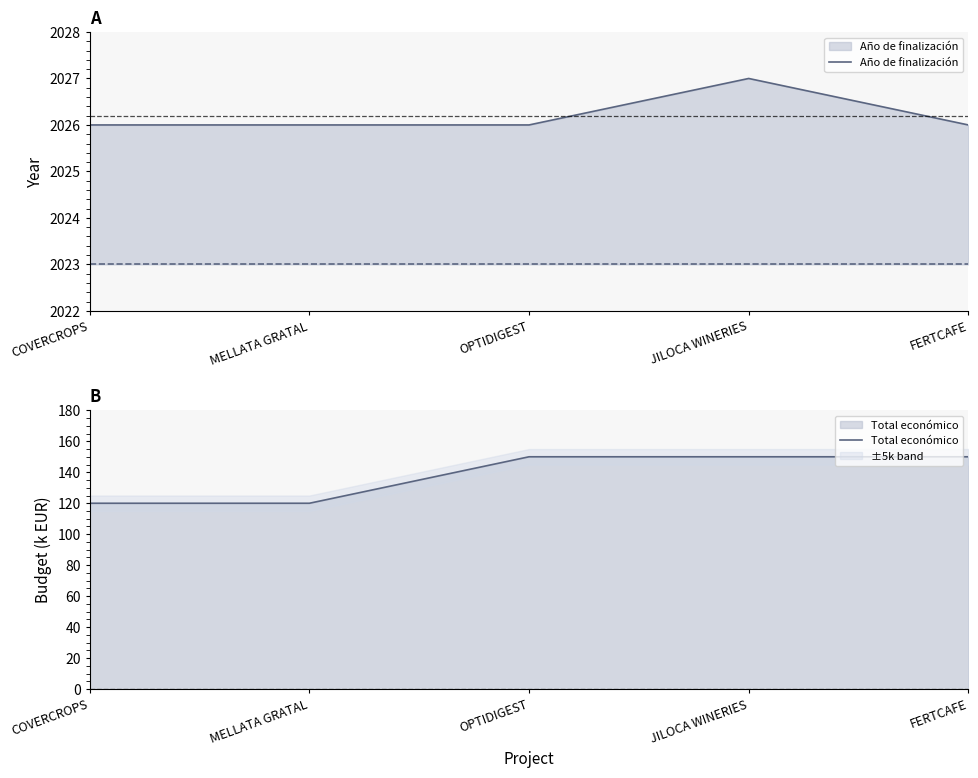

List the series in order of their peak value, highest first.

Año de finalización, Total económico